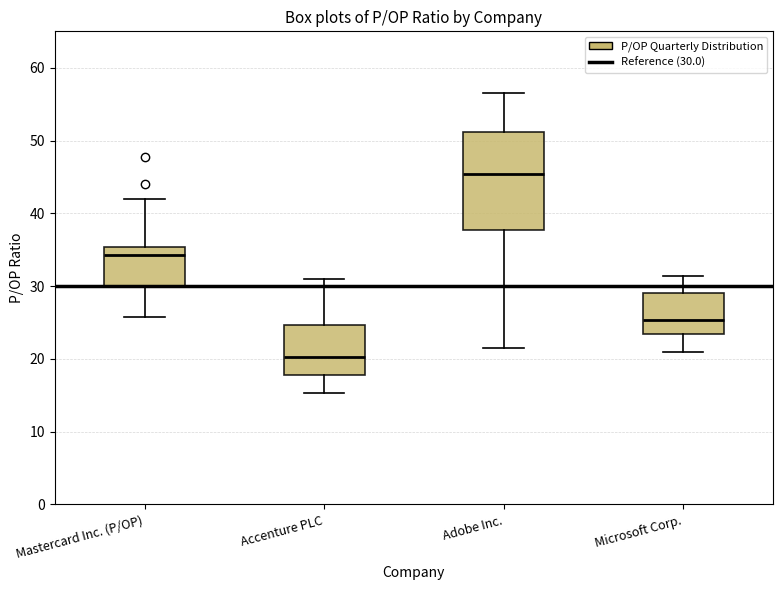

Which box's median line is the highest?

Adobe Inc.